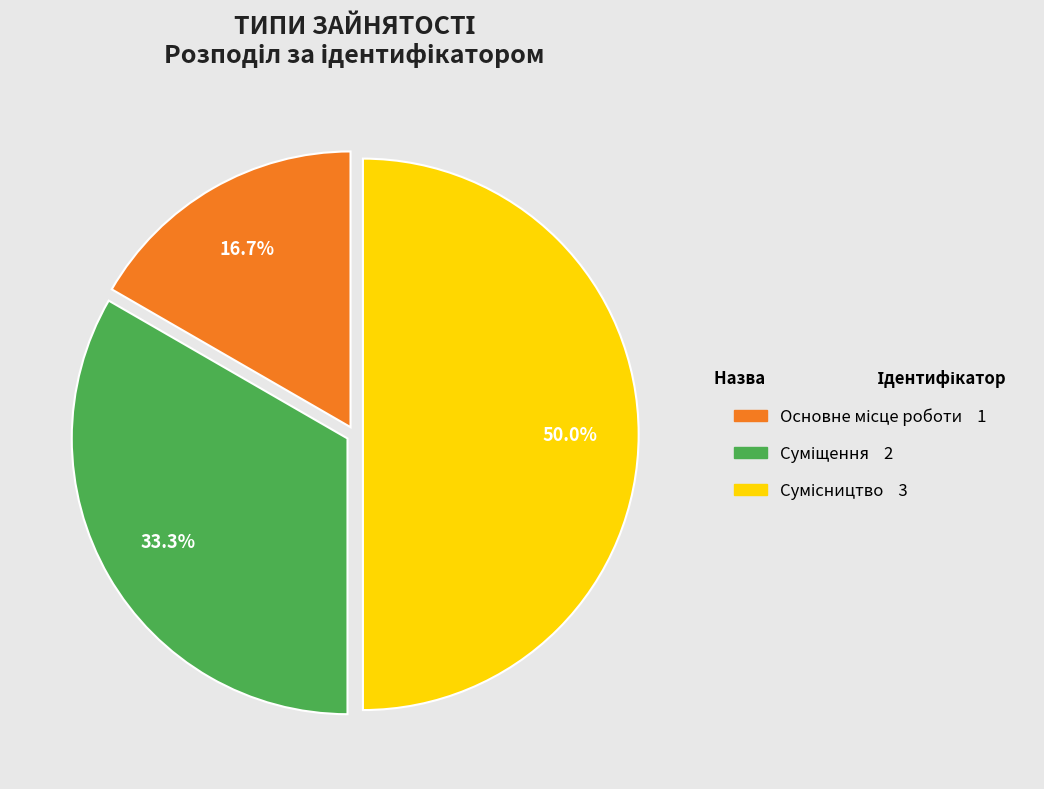

Combined, what portion of the pie is Основне місце роботи and Сумісництво?

66.7%